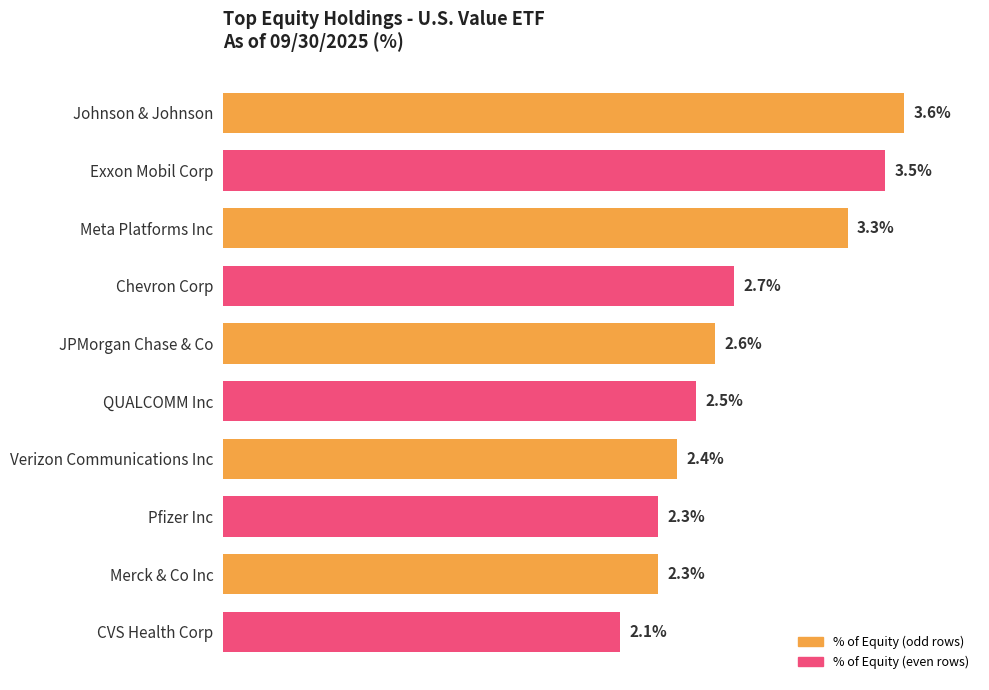

What is the label of the 2nd bar from the bottom?

Merck & Co Inc